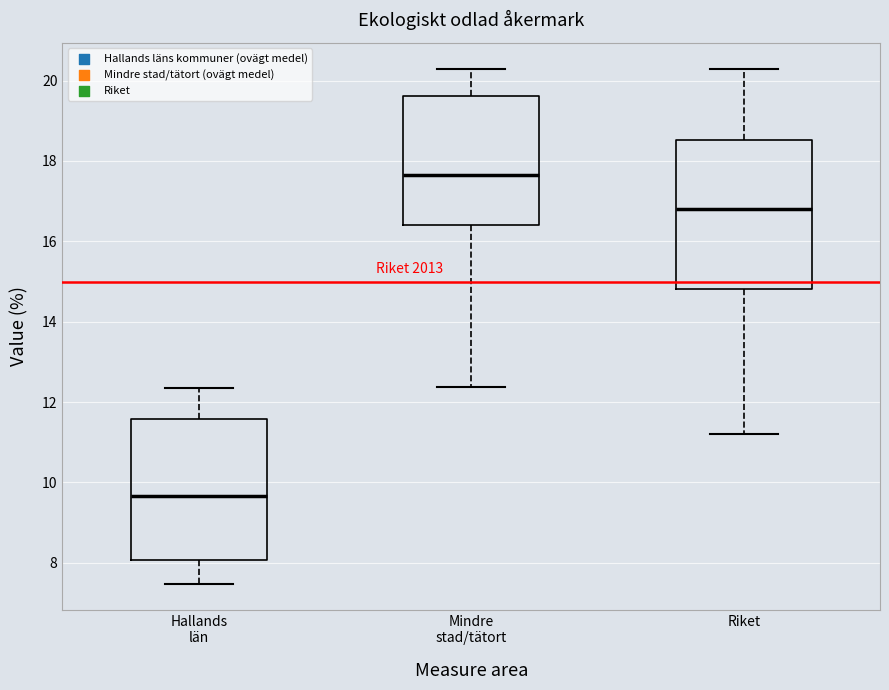

Which box's median line is the lowest?

Hallands län